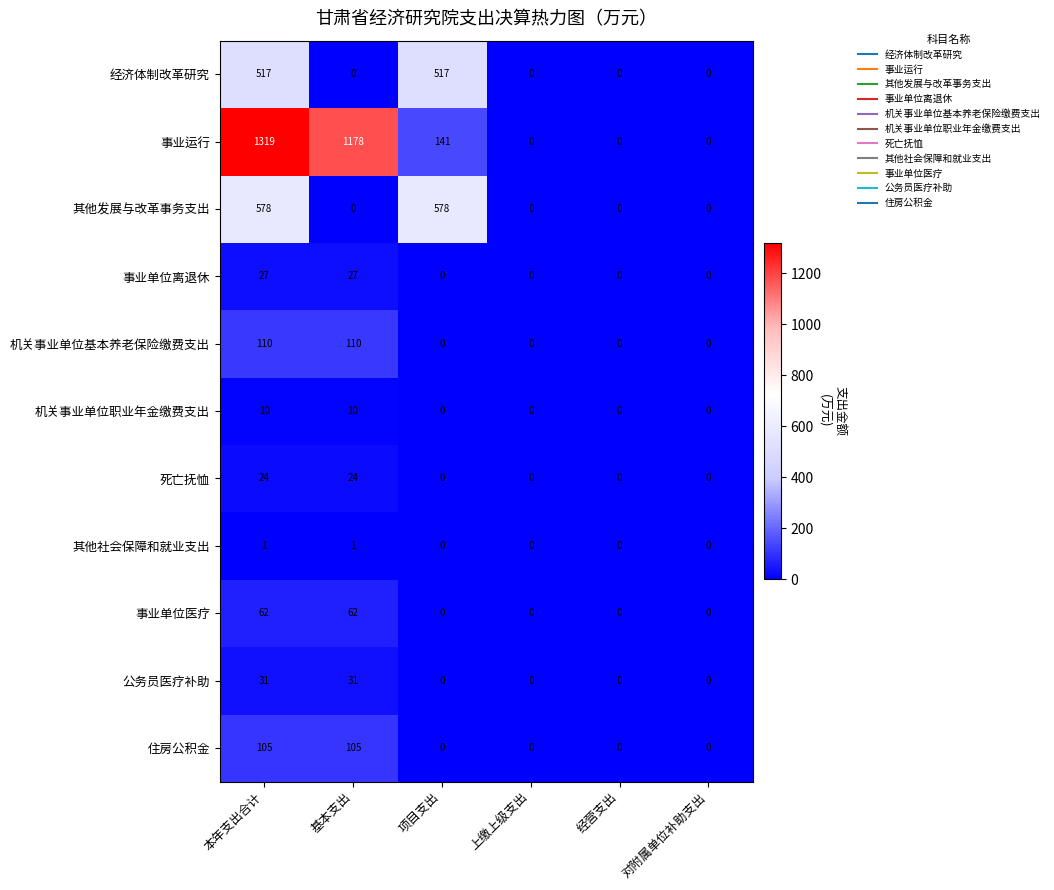

What is the difference between the maximum and minimum values in the 事业单位医疗 series?

62